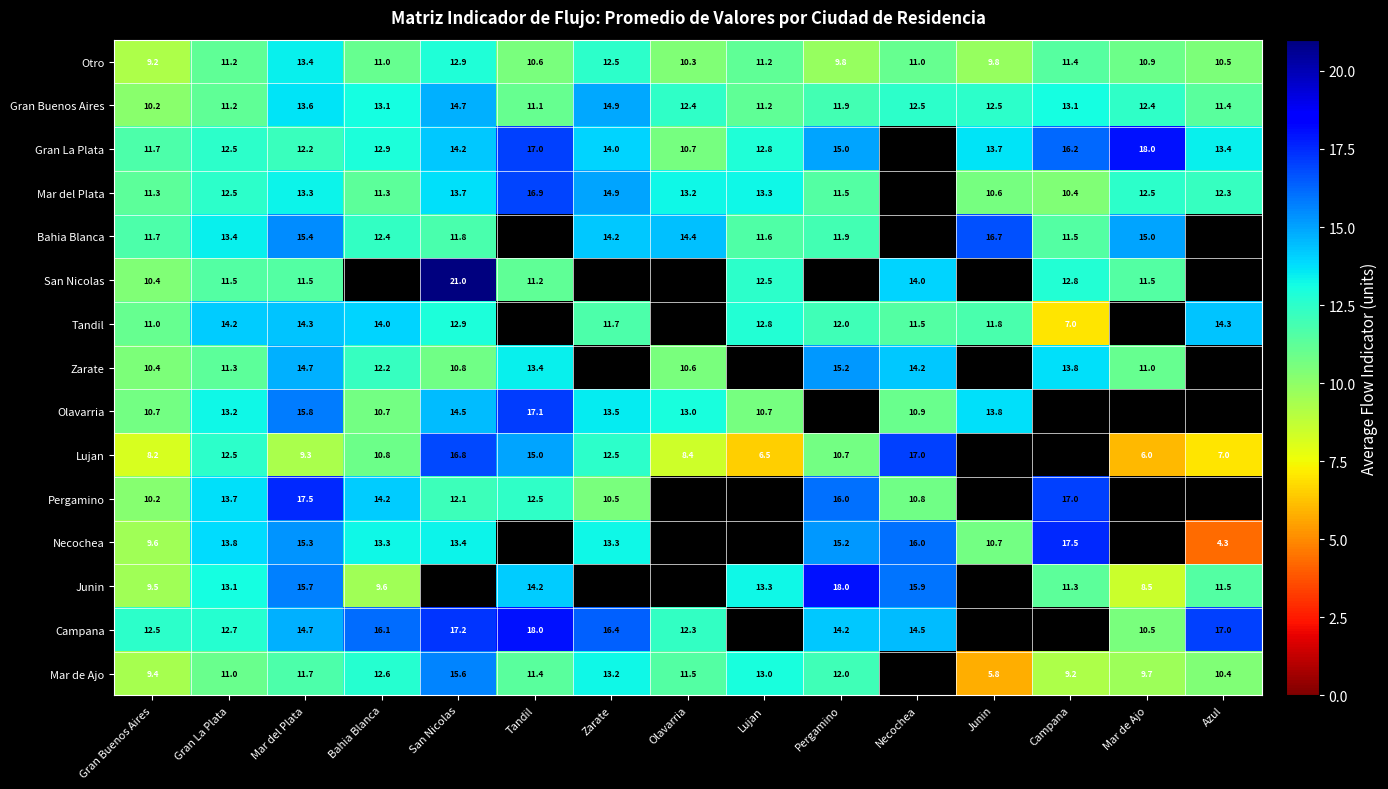

Is the value of Bahia Blanca at Gran Buenos Aires greater than the value of Olavarria at Mar del Plata?

No